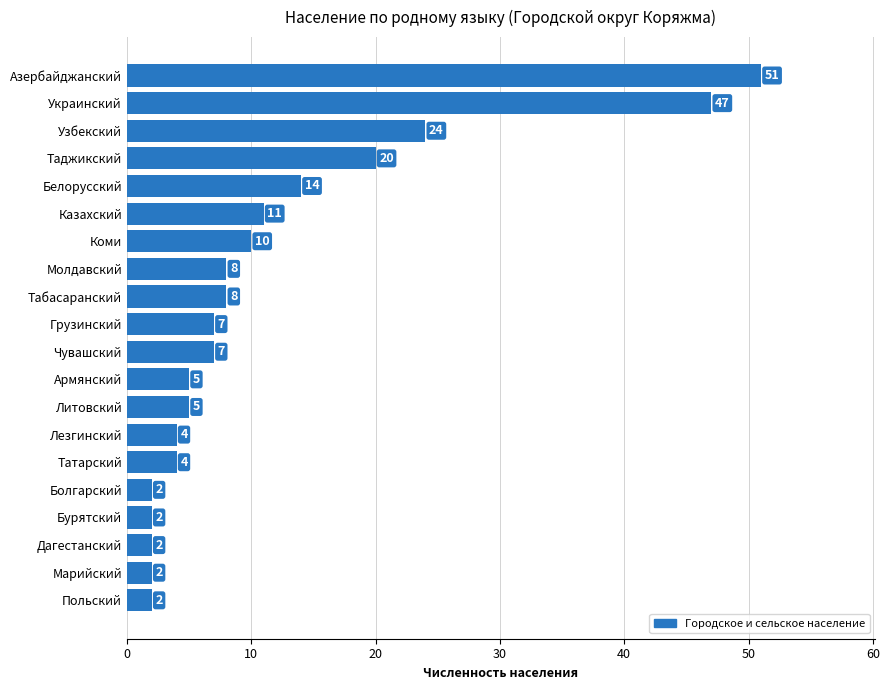

Reading top to bottom, what are all the values shown in this chart?

Азербайджанский=51	Украинский=47	Узбекский=24	Таджикский=20	Белорусский=14	Казахский=11	Коми=10	Молдавский=8	Табасаранский=8	Грузинский=7	Чувашский=7	Армянский=5	Литовский=5	Лезгинский=4	Татарский=4	Болгарский=2	Бурятский=2	Дагестанский=2	Марийский=2	Польский=2